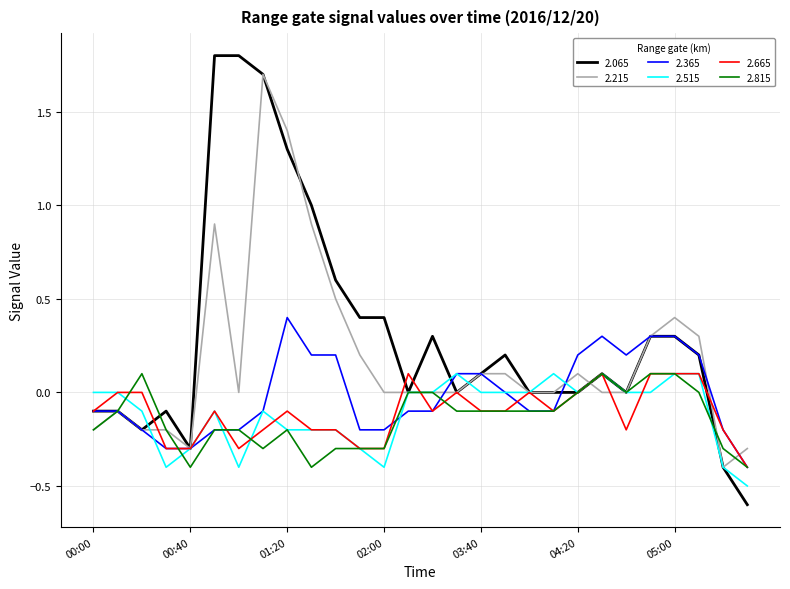

What is the maximum value shown in the chart?

1.8